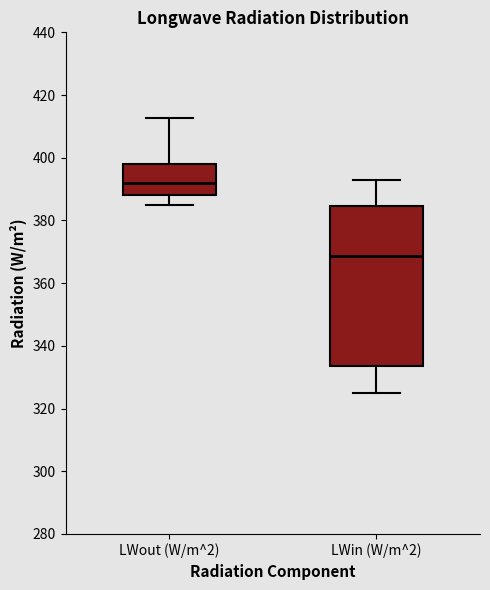

Reading left to right, read every box against the y-axis: the position of its median line, the range the box covers, and the ends of its whiskers. The values are not printed on the chart, so give them approximately, as read against the axis.

LWout (W/m^2): median 392, box 388 to 398, whiskers 384 to 412
LWin (W/m^2): median 368, box 334 to 384, whiskers 324 to 392